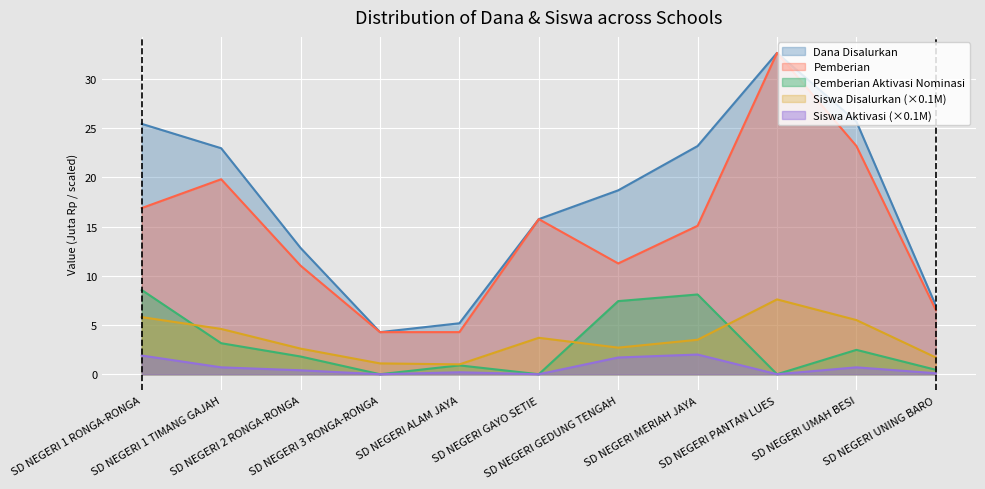

How many distinct data groups are displayed?

5